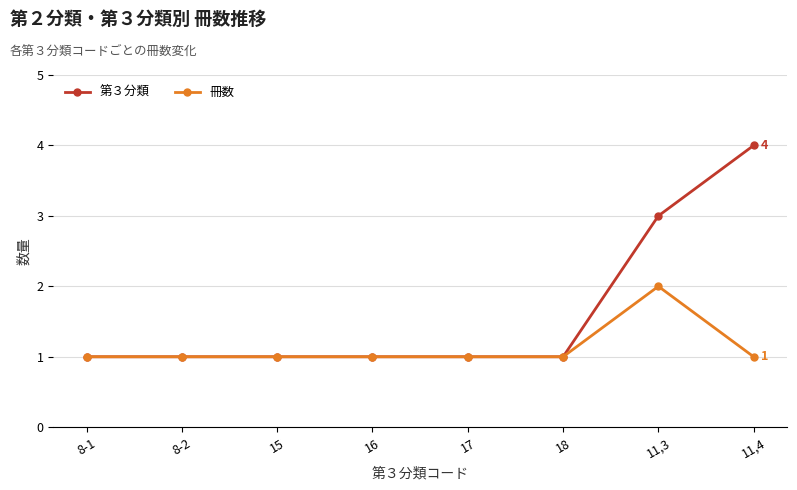

What is the label of the 7th point from the right?

8-2